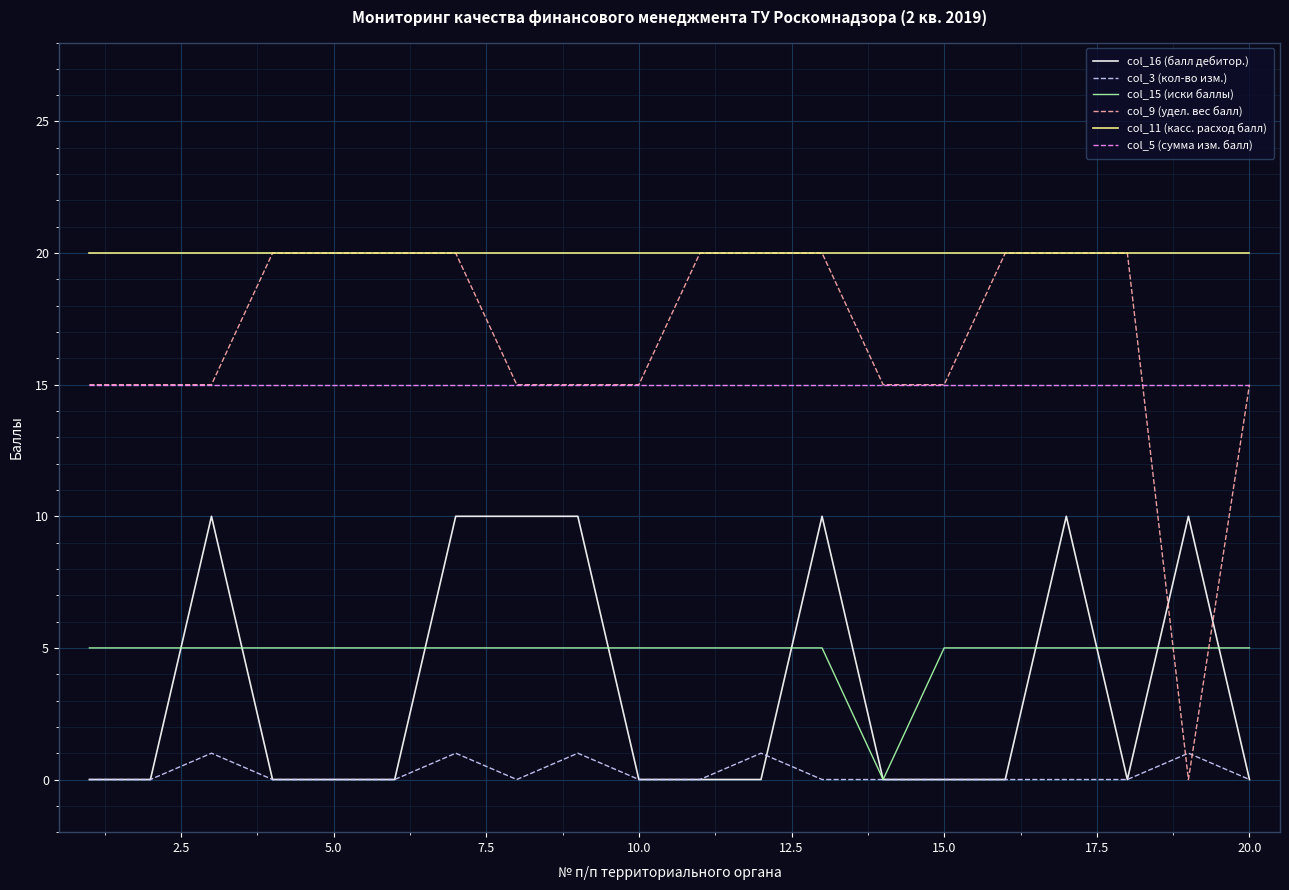

Which series has the largest range (max minus min)?

col_9 (удел. вес балл)